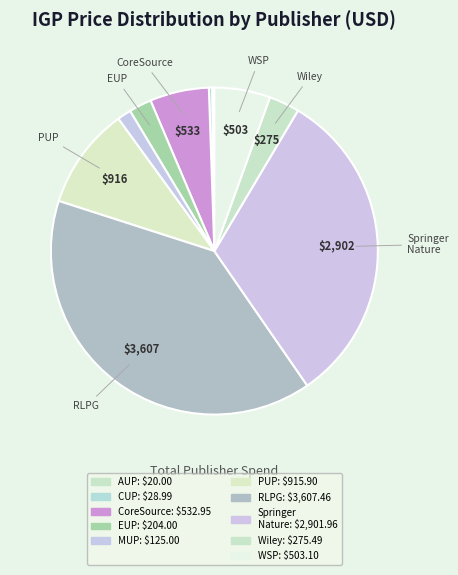

To the nearest percent, what is the average slice percentage?

10%